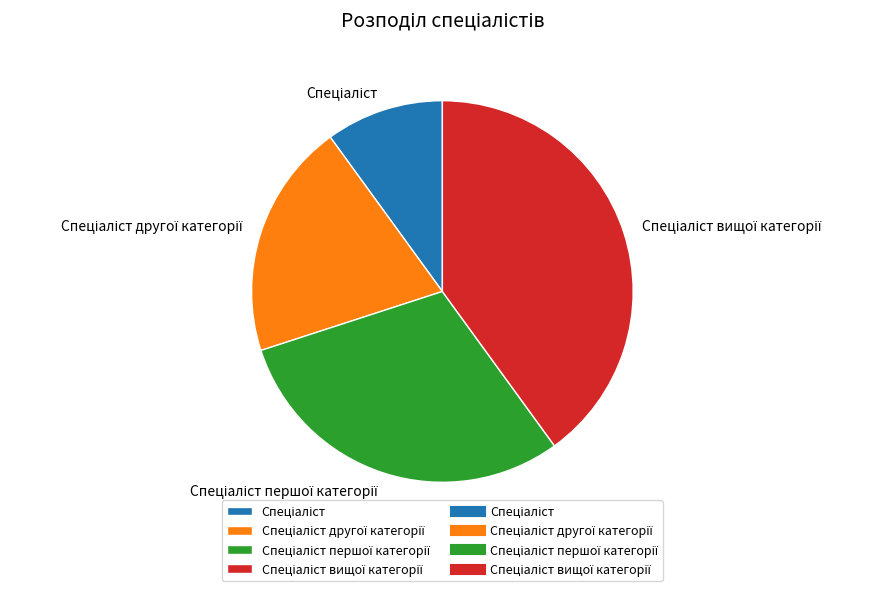

Is there a majority slice in this chart?

No